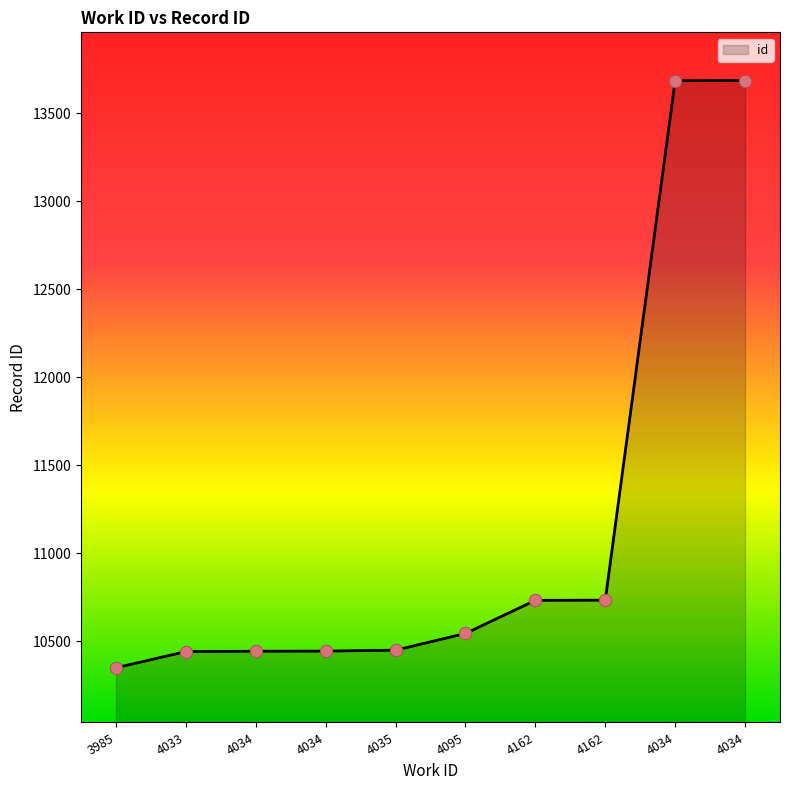

Which has a higher value, 4034 or 4035?

4034